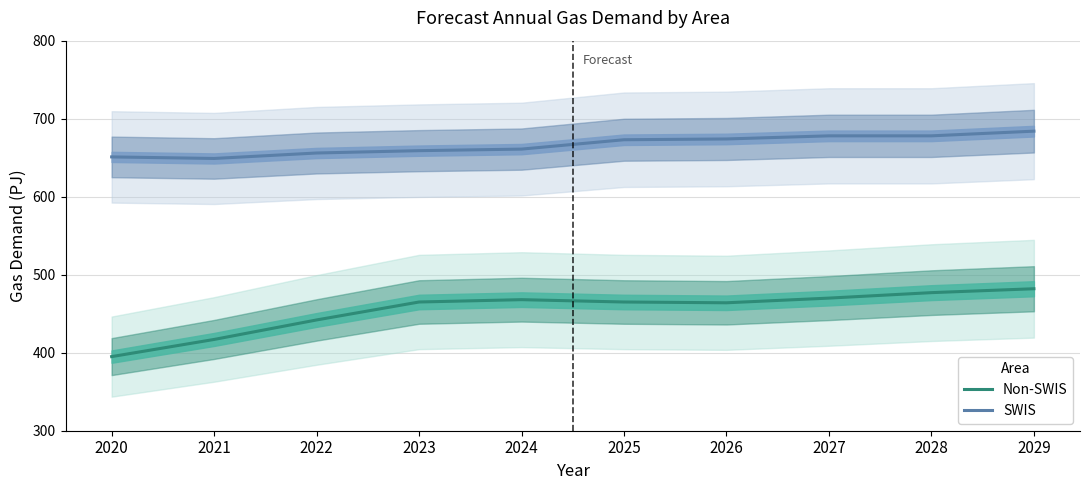

What is the spread (max minus min) of values at 2026?

210